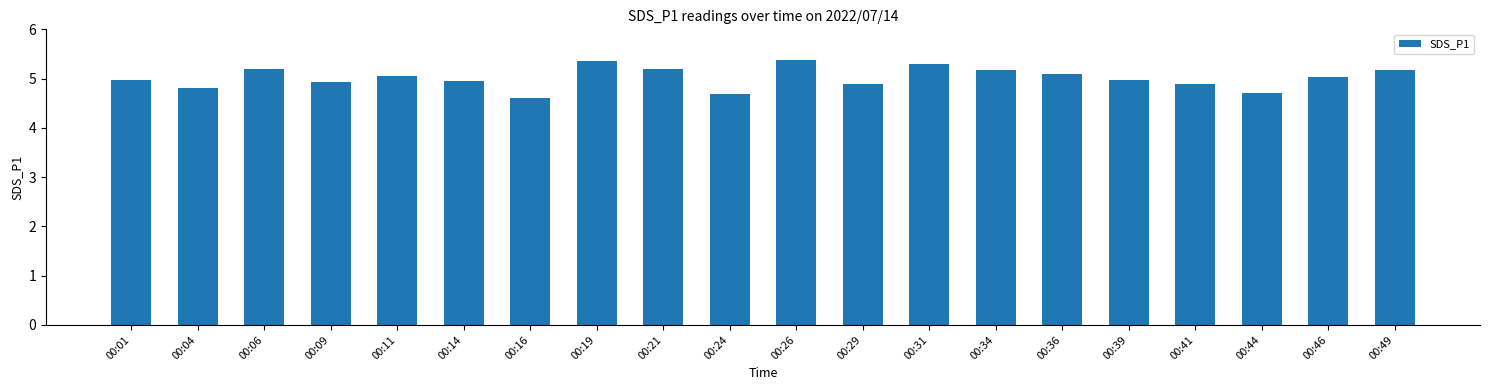

What is the sum of the values at 00:16 and 00:09?

9.5